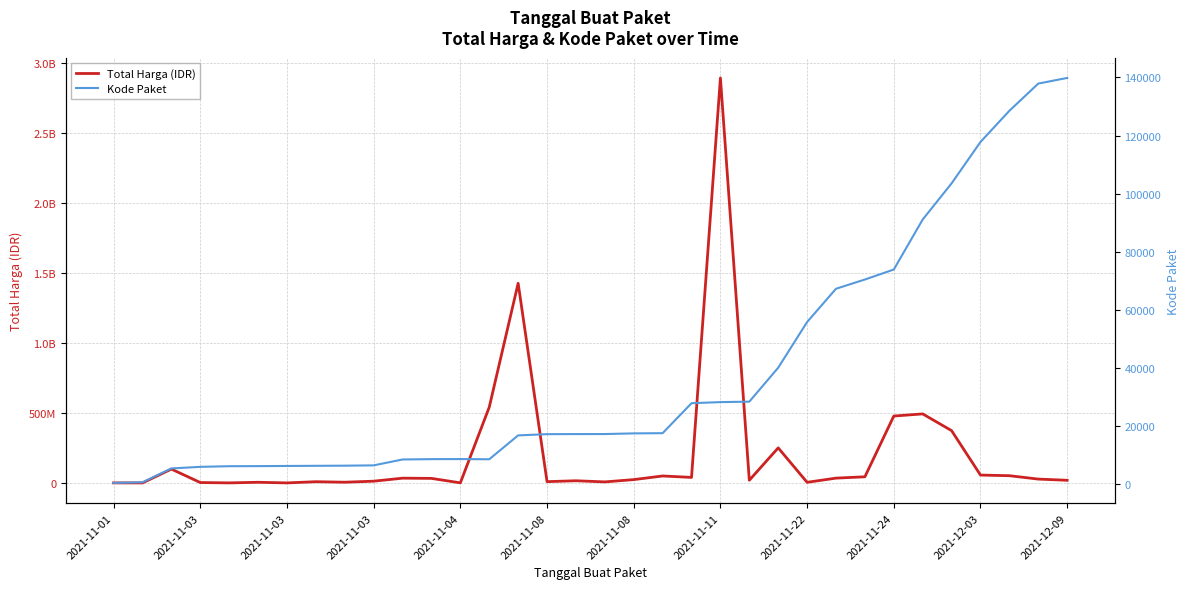

At how many categories does at least one series exceed 1605492768?

1